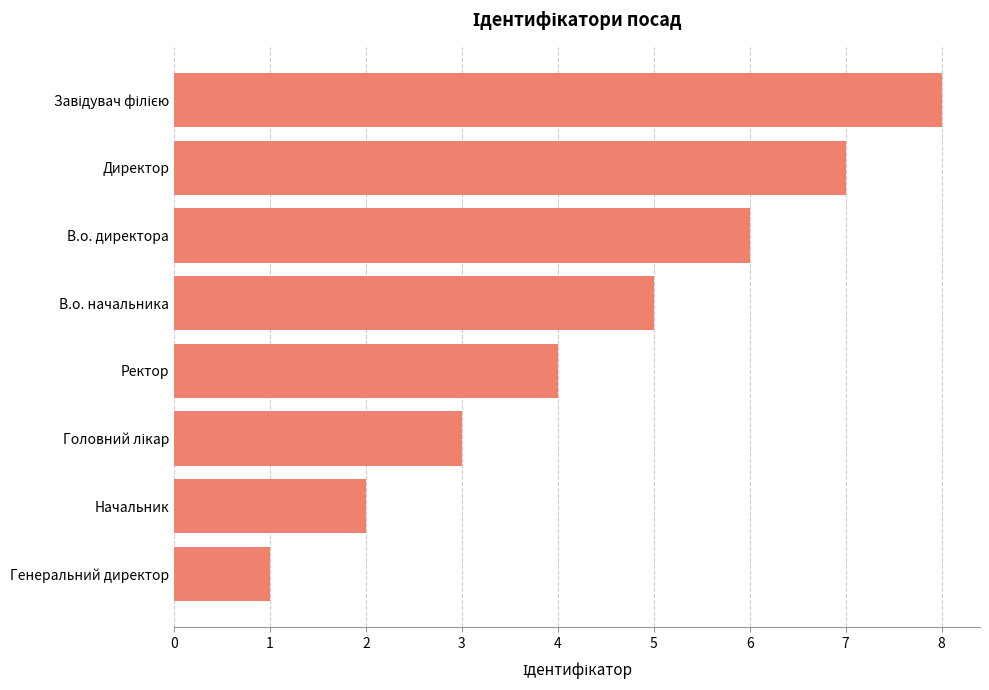

What is the minimum value shown in the chart?

1